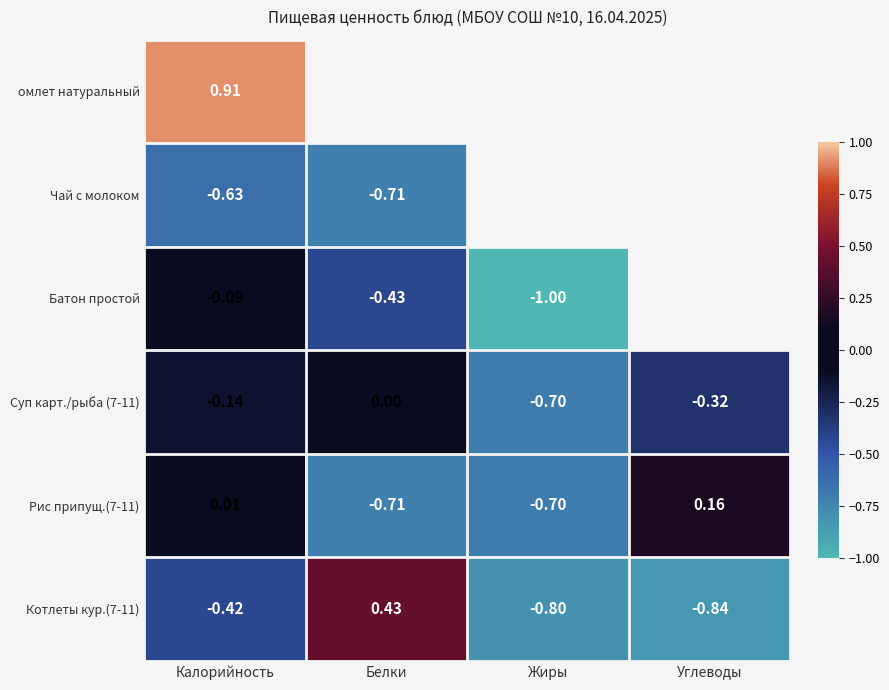

List the labels in order of Суп карт./рыба (7-11) value, largest first.

Белки, Калорийность, Углеводы, Жиры